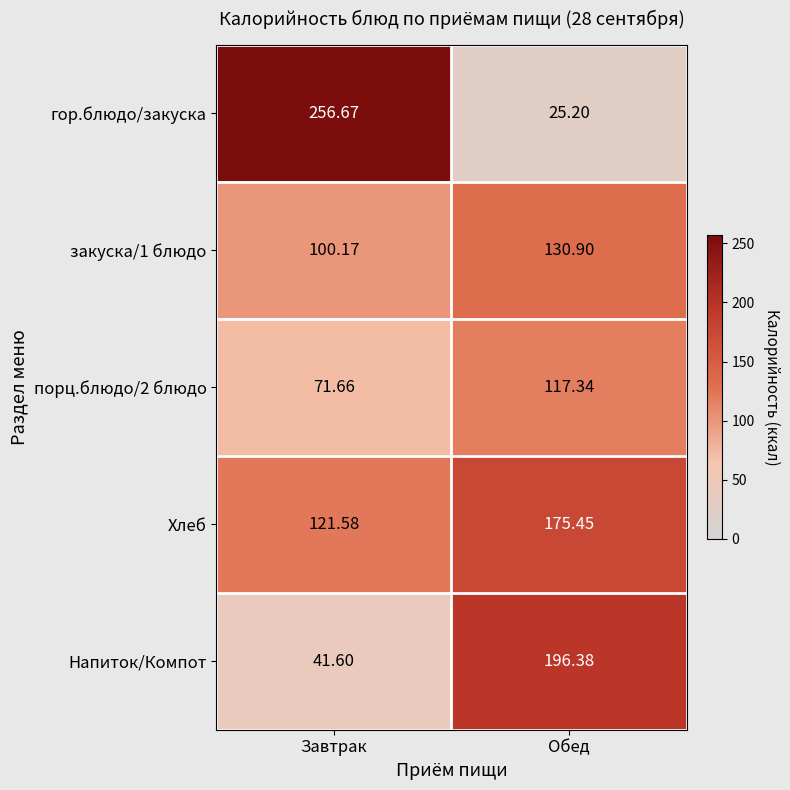

List the labels in order of закуска/1 блюдо value, largest first.

Обед, Завтрак